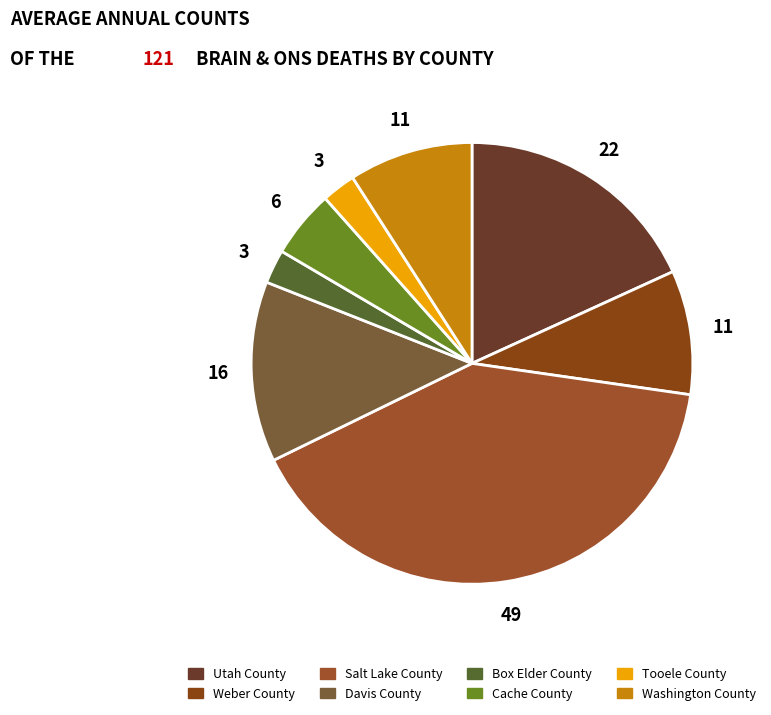

Approximately how many times larger is the value at Tooele County compared to Cache County?

0.5